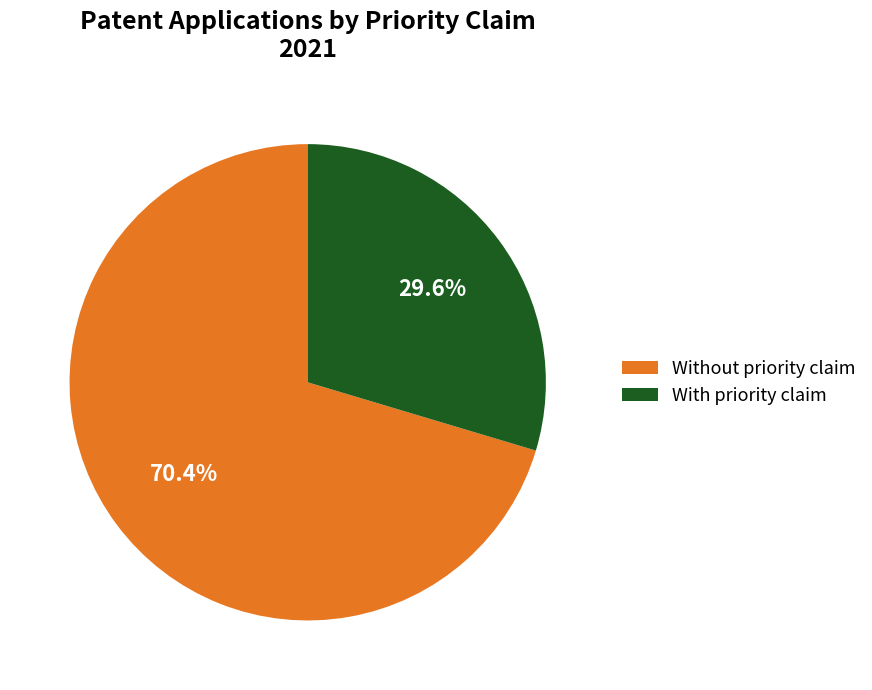

Does any single category account for the majority?

Yes